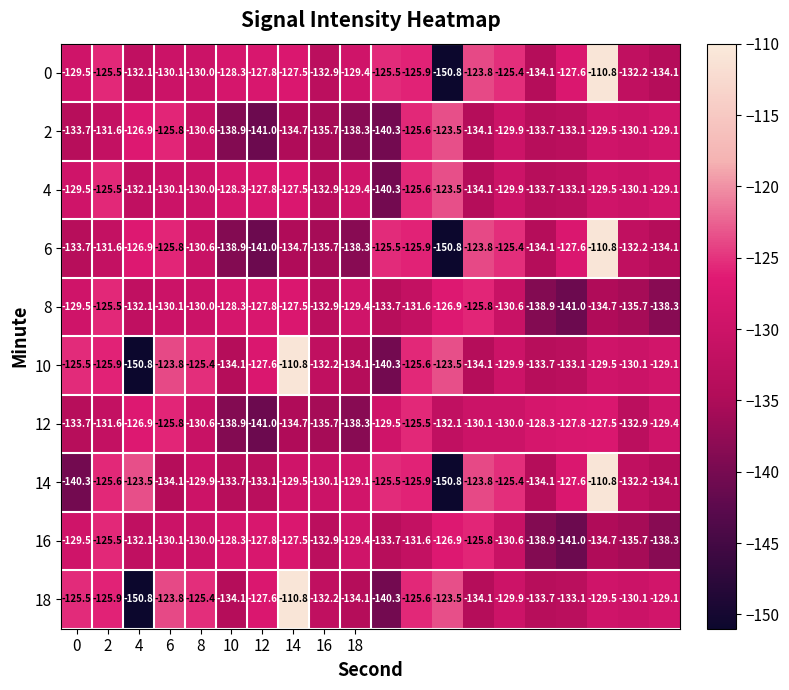

What is the difference between the second highest and second lowest values in the 2 series?

14.7